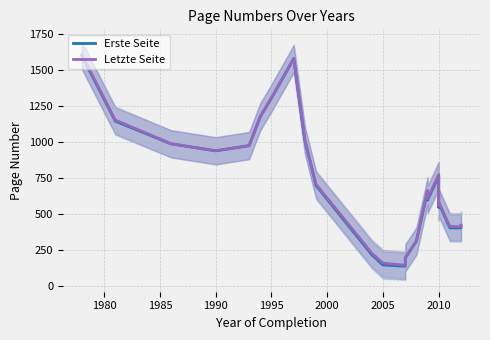

True or false: Erste Seite and Letzte Seite intersect in this chart.

False